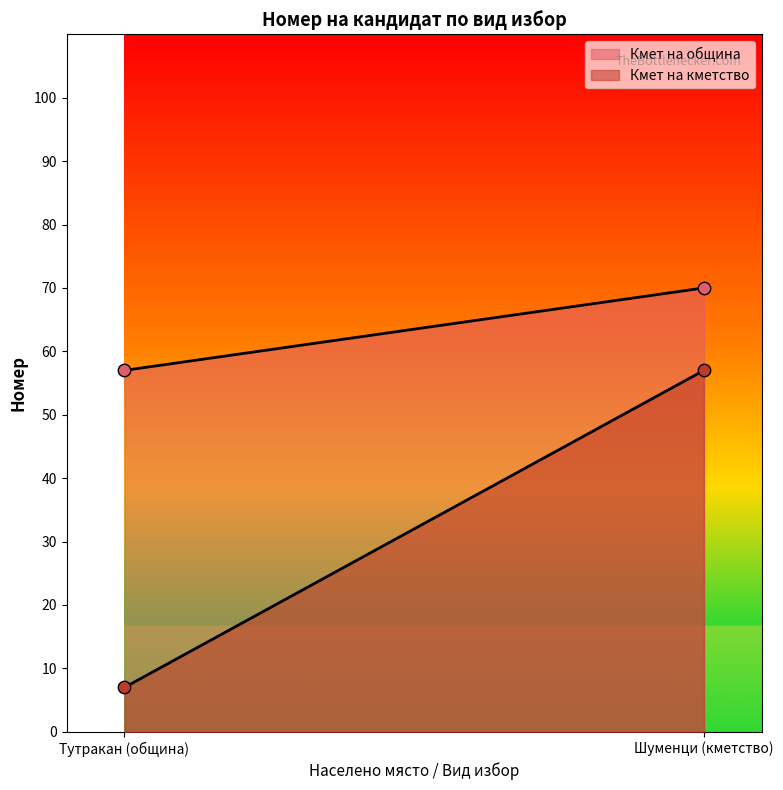

Which series has the largest total across all categories?

Кмет на община